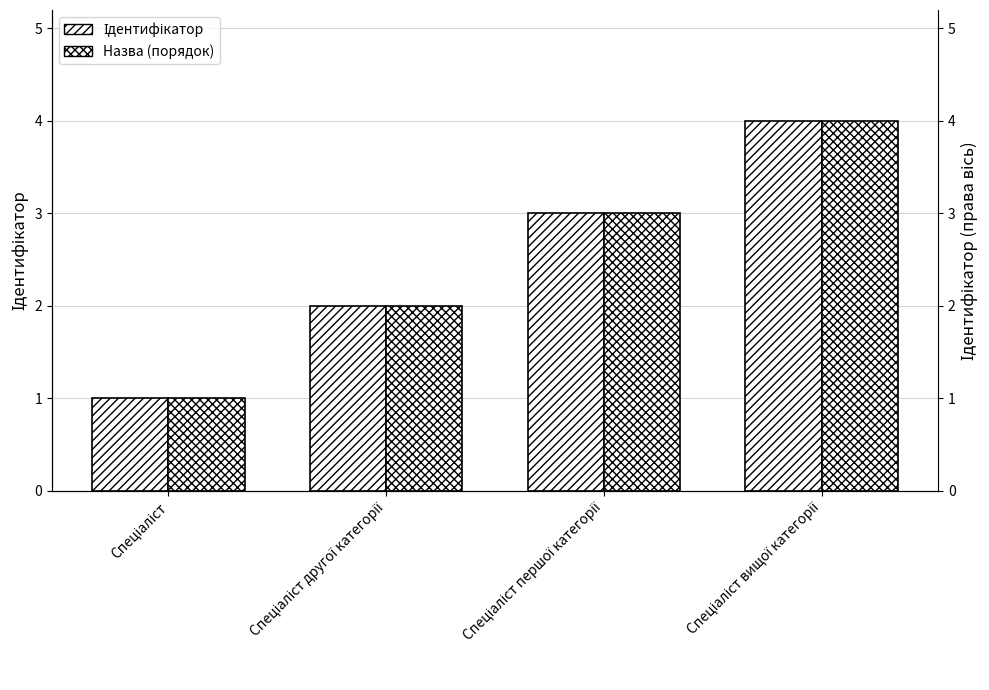

Which category has the highest value across all series?

Спеціаліст вищої категорії